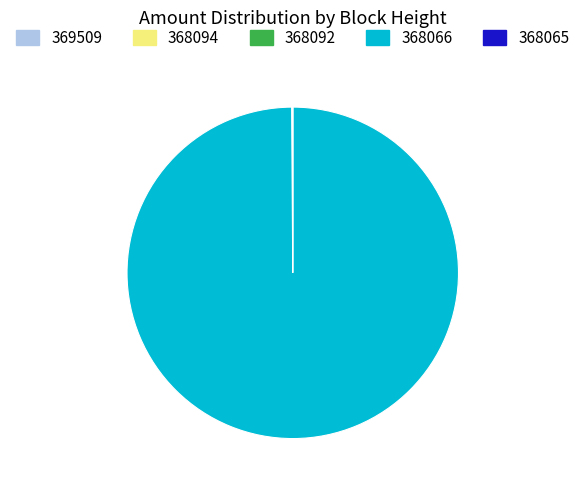

True or false: 368066 accounts for 100% of the total.

True